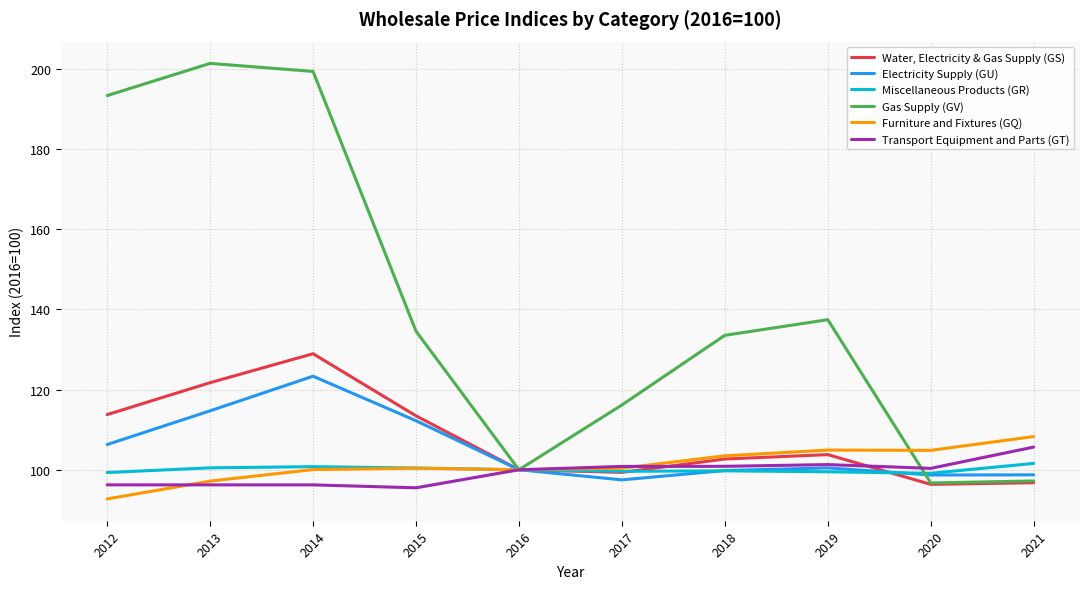

At 2021, list the series in order from largest to smallest.

Furniture and Fixtures (GQ), Transport Equipment and Parts (GT), Miscellaneous Products (GR), Electricity Supply (GU), Gas Supply (GV), Water, Electricity & Gas Supply (GS)